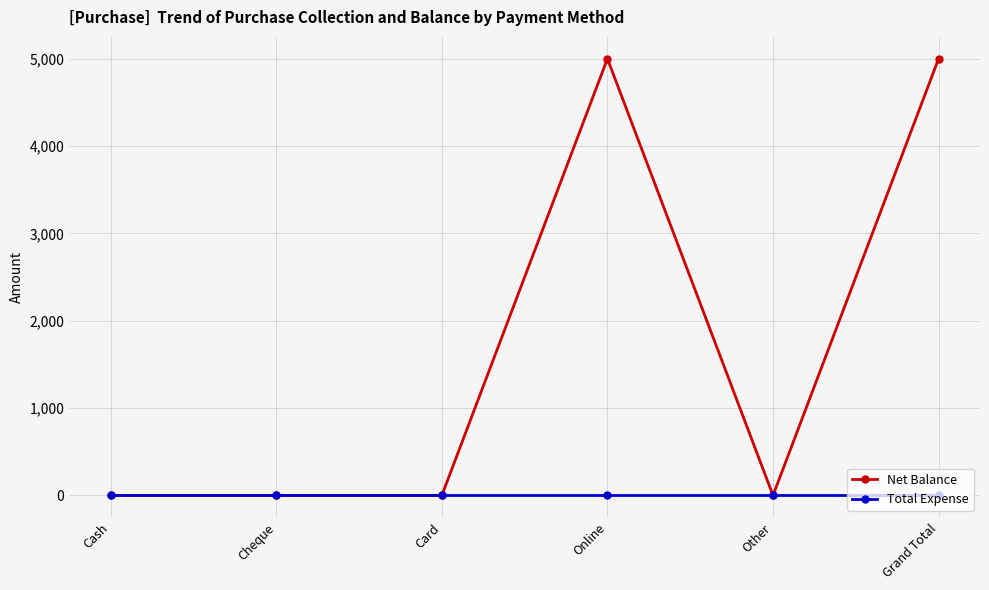

Count the Net Balance values in the range 0 to 5000.

6